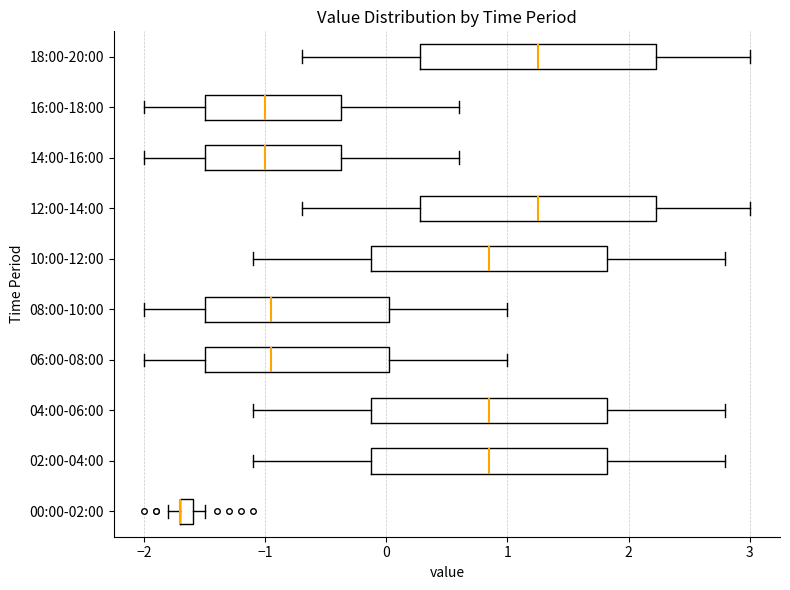

Where does the right whisker of the box for 08:00-10:00 end on the x-axis? The values are not printed on the chart, so give them approximately, as read against the axis.

1.0